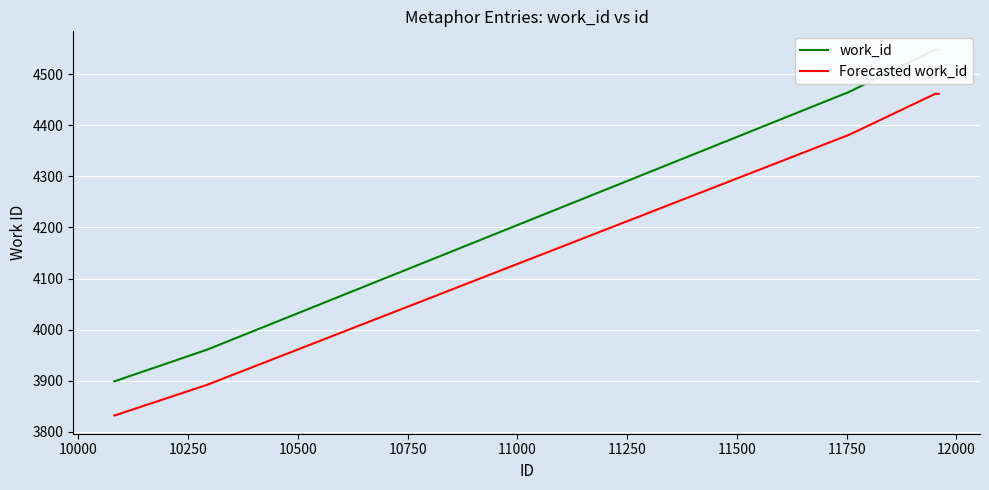

List the series in order of their overall mean, lowest first.

Forecasted work_id, work_id